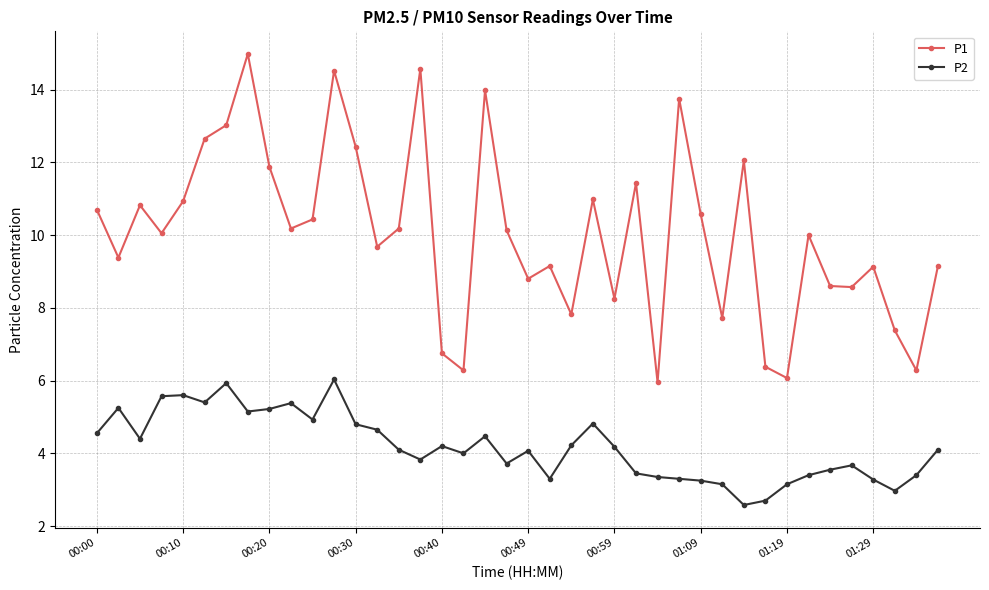

In P1, how many points are lower than both neighbors (excluding endpoints)?

13